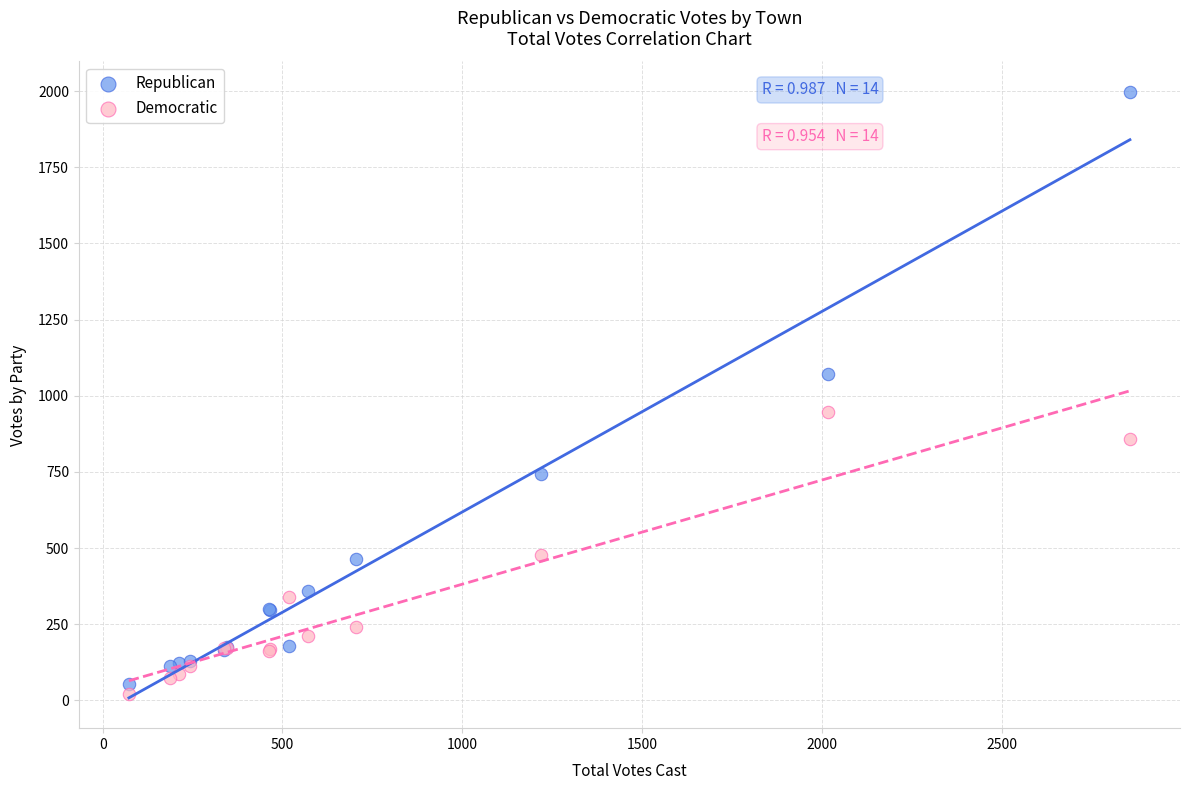

What are all the series names shown in the legend?

Republican, Democratic